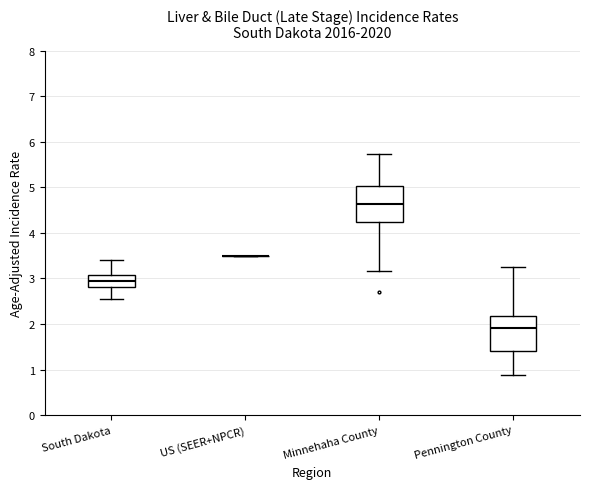

Reading left to right, read every box against the y-axis: the position of its median line, the range the box covers, and the ends of its whiskers. The values are not printed on the chart, so give them approximately, as read against the axis.

South Dakota: median 2.9, box 2.8 to 3.1, whiskers 2.6 to 3.4
US (SEER+NPCR): box collapsed to a line at 3.5, whiskers 3.5 to 3.5
Minnehaha County: median 4.6, box 4.2 to 5.0, whiskers 3.2 to 5.7
Pennington County: median 1.9, box 1.4 to 2.2, whiskers 0.9 to 3.3